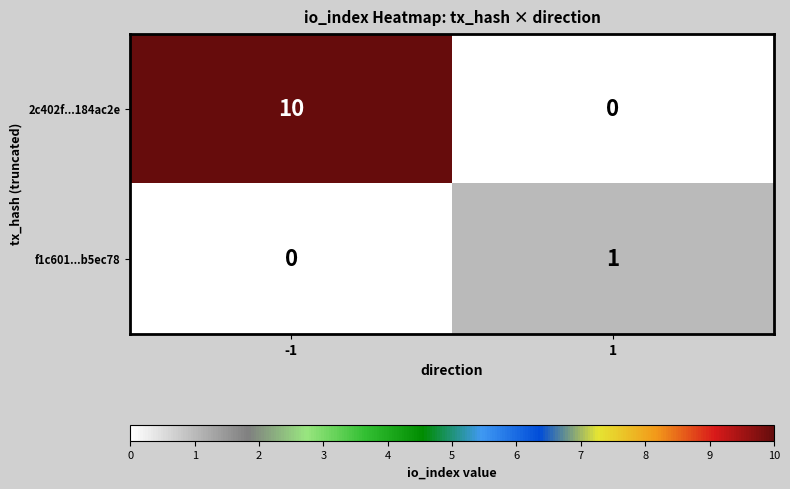

What is the spread (max minus min) of values at 1?

1